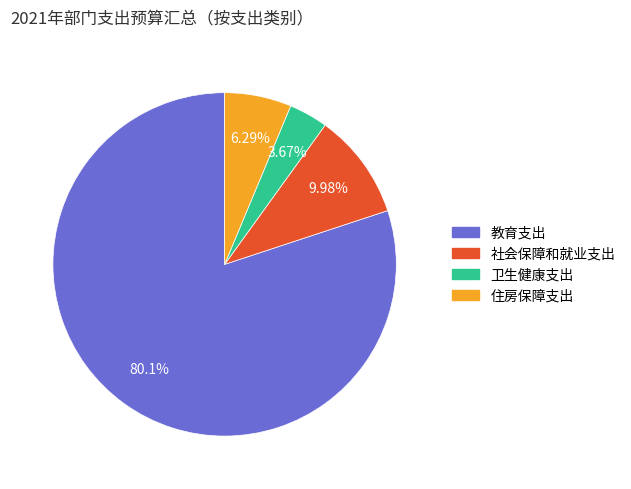

What percentage is NOT represented by 社会保障和就业支出?

90.0%